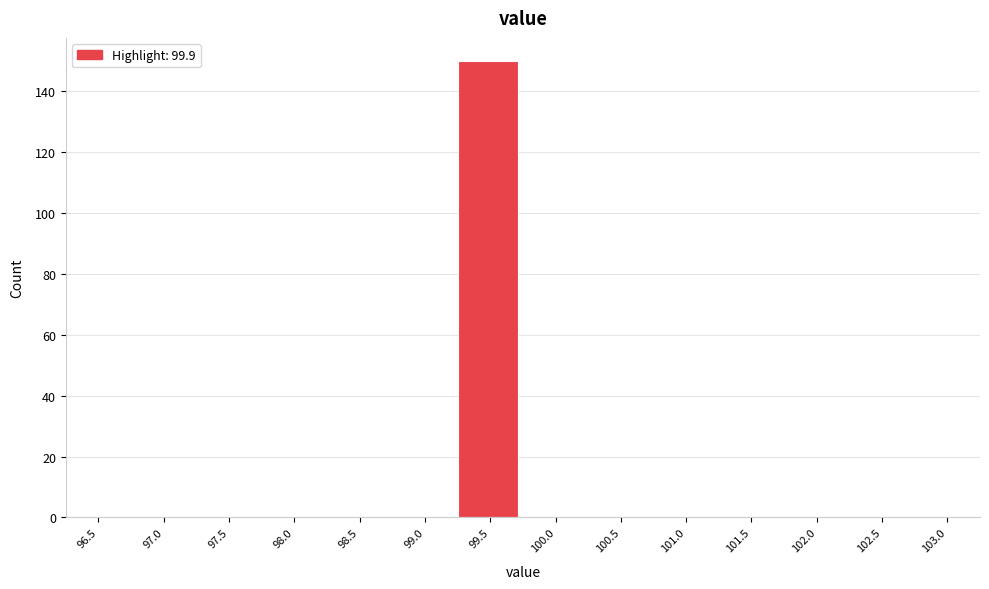

Reading left to right, transcribe all the data shown in this chart.

96.5=0	97.0=0	97.5=0	98.0=0	98.5=0	99.0=0	99.5=150	100.0=0	100.5=0	101.0=0	101.5=0	102.0=0	102.5=0	103.0=0